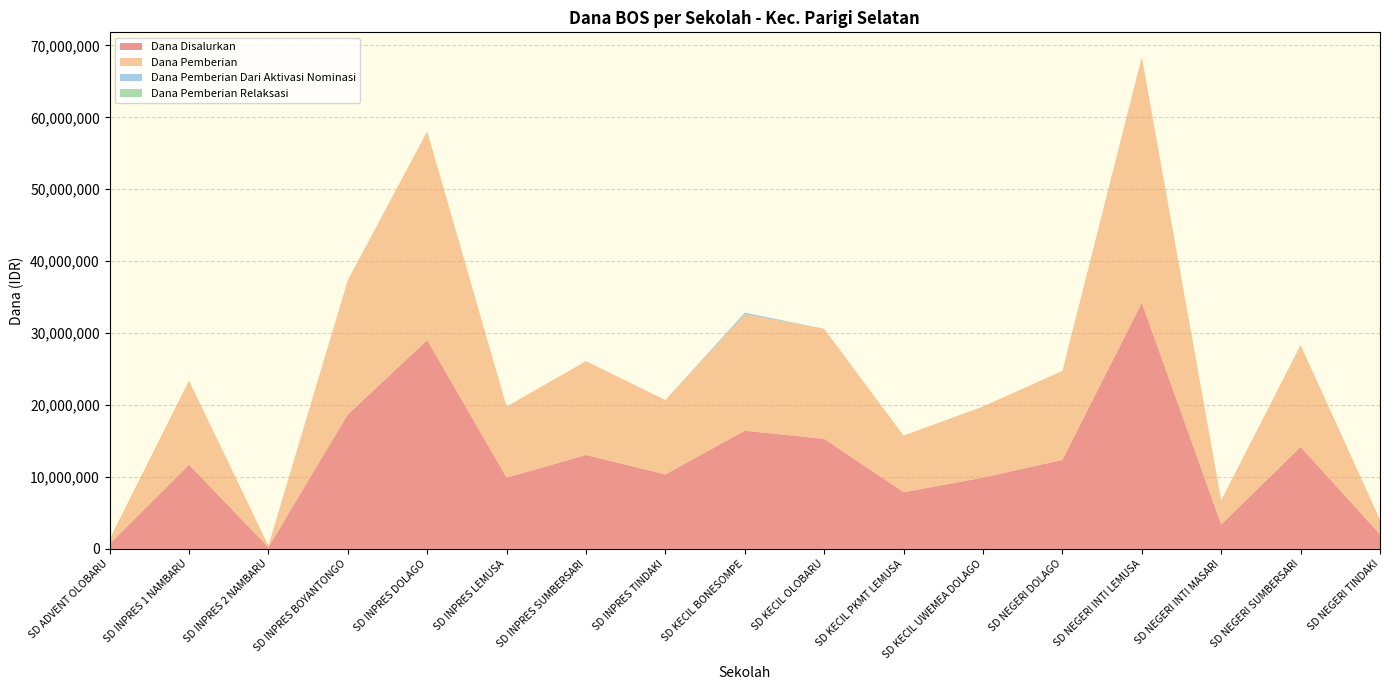

Reading left to right, transcribe all the data shown in this chart.

Dana Disalurkan: SD ADVENT OLOBARU=675000	SD INPRES 1 NAMBARU=11700000	SD INPRES 2 NAMBARU=225000	SD INPRES BOYANTONGO=18675000	SD INPRES DOLAGO=29025000	SD INPRES LEMUSA=9900000	SD INPRES SUMBERSARI=13050000	SD INPRES TINDAKI=10350000	SD KECIL BONESOMPE=16425000	SD KECIL OLOBARU=15300000	SD KECIL PKMT LEMUSA=7875000	SD KECIL UWEMEA DOLAGO=9900000	SD NEGERI DOLAGO=12375000	SD NEGERI INTI LEMUSA=34200000	SD NEGERI INTI MASARI=3375000	SD NEGERI SUMBERSARI=14175000	SD NEGERI TINDAKI=2025000
Dana Pemberian: SD ADVENT OLOBARU=675000	SD INPRES 1 NAMBARU=11700000	SD INPRES 2 NAMBARU=225000	SD INPRES BOYANTONGO=18675000	SD INPRES DOLAGO=29025000	SD INPRES LEMUSA=9900000	SD INPRES SUMBERSARI=13050000	SD INPRES TINDAKI=10350000	SD KECIL BONESOMPE=16200000	SD KECIL OLOBARU=15300000	SD KECIL PKMT LEMUSA=7875000	SD KECIL UWEMEA DOLAGO=9900000	SD NEGERI DOLAGO=12375000	SD NEGERI INTI LEMUSA=34200000	SD NEGERI INTI MASARI=3375000	SD NEGERI SUMBERSARI=14175000	SD NEGERI TINDAKI=2025000
Dana Pemberian Dari Aktivasi Nominasi: SD ADVENT OLOBARU=0	SD INPRES 1 NAMBARU=0	SD INPRES 2 NAMBARU=0	SD INPRES BOYANTONGO=0	SD INPRES DOLAGO=0	SD INPRES LEMUSA=0	SD INPRES SUMBERSARI=0	SD INPRES TINDAKI=0	SD KECIL BONESOMPE=225000	SD KECIL OLOBARU=0	SD KECIL PKMT LEMUSA=0	SD KECIL UWEMEA DOLAGO=0	SD NEGERI DOLAGO=0	SD NEGERI INTI LEMUSA=0	SD NEGERI INTI MASARI=0	SD NEGERI SUMBERSARI=0	SD NEGERI TINDAKI=0
Dana Pemberian Relaksasi: SD ADVENT OLOBARU=0	SD INPRES 1 NAMBARU=0	SD INPRES 2 NAMBARU=0	SD INPRES BOYANTONGO=0	SD INPRES DOLAGO=0	SD INPRES LEMUSA=0	SD INPRES SUMBERSARI=0	SD INPRES TINDAKI=0	SD KECIL BONESOMPE=0	SD KECIL OLOBARU=0	SD KECIL PKMT LEMUSA=0	SD KECIL UWEMEA DOLAGO=0	SD NEGERI DOLAGO=0	SD NEGERI INTI LEMUSA=0	SD NEGERI INTI MASARI=0	SD NEGERI SUMBERSARI=0	SD NEGERI TINDAKI=0